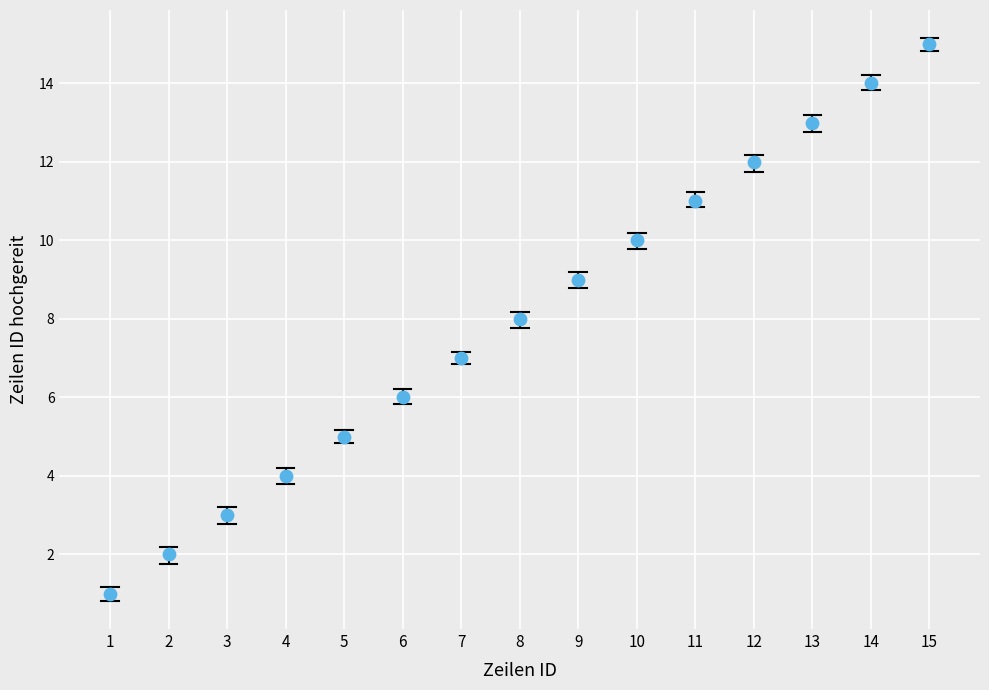

What is the range of X values (max minus min)?

14